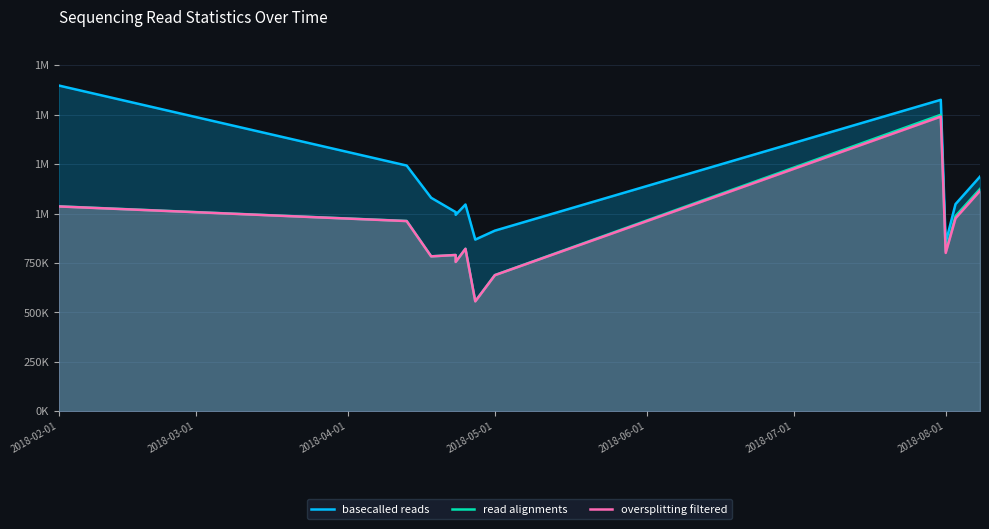

True or false: oversplitting filtered and basecalled reads intersect in this chart.

False